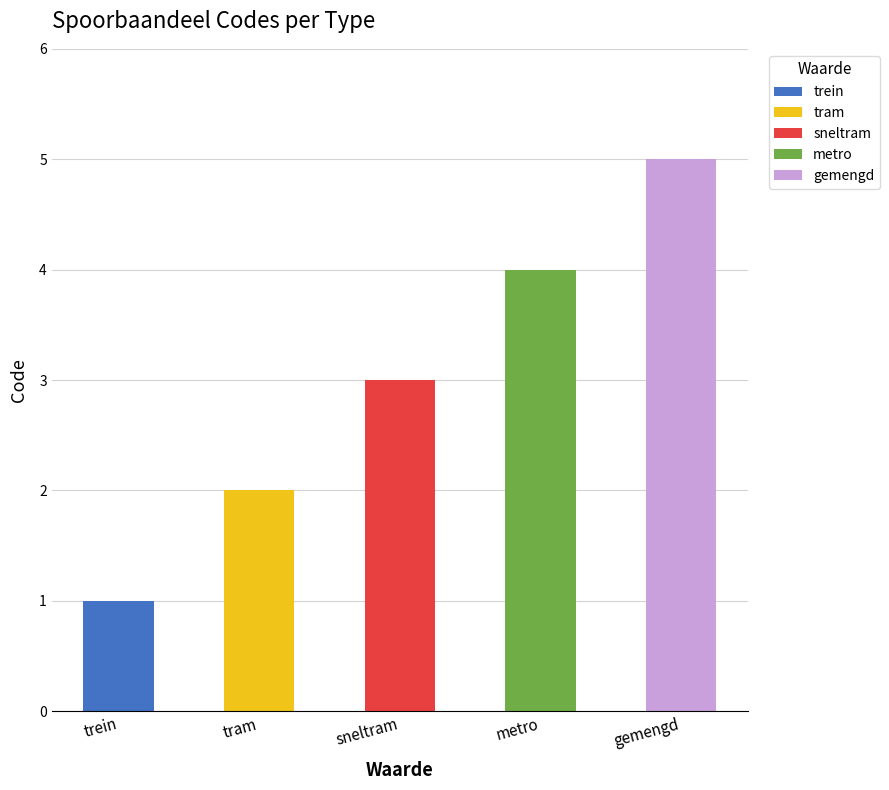

Reading right to left, what are all the values shown in this chart?

gemengd=5	metro=4	sneltram=3	tram=2	trein=1